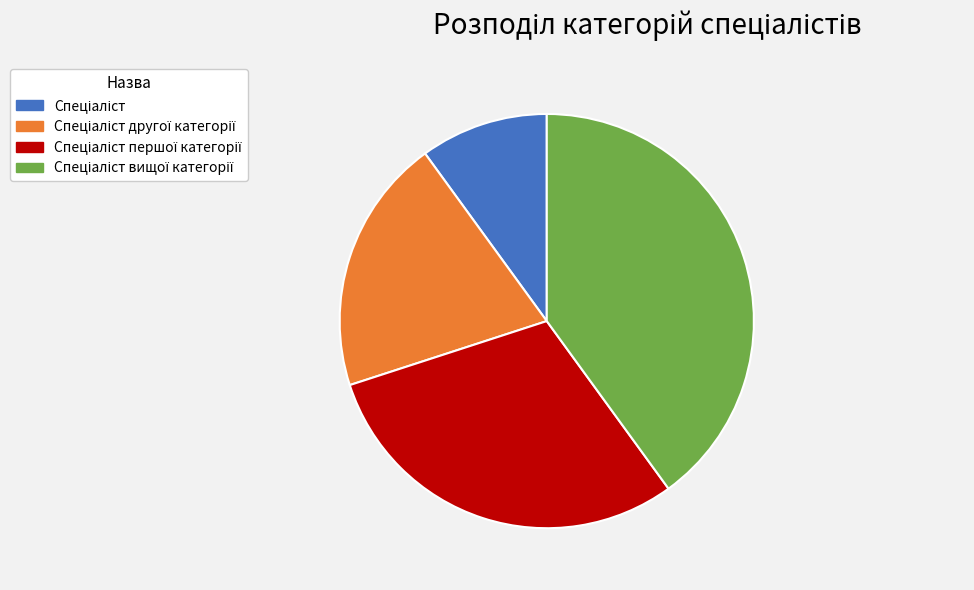

Is there any slice that represents more than half of the pie?

No